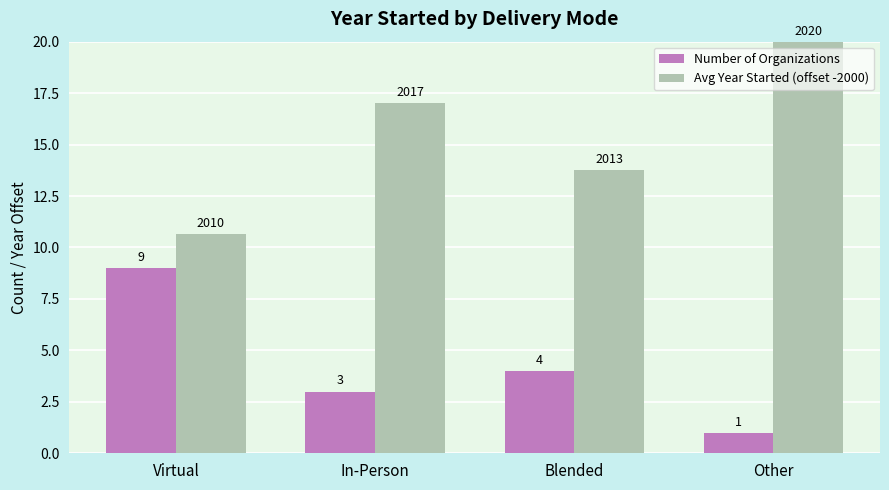

What is the greatest value displayed?

20.0